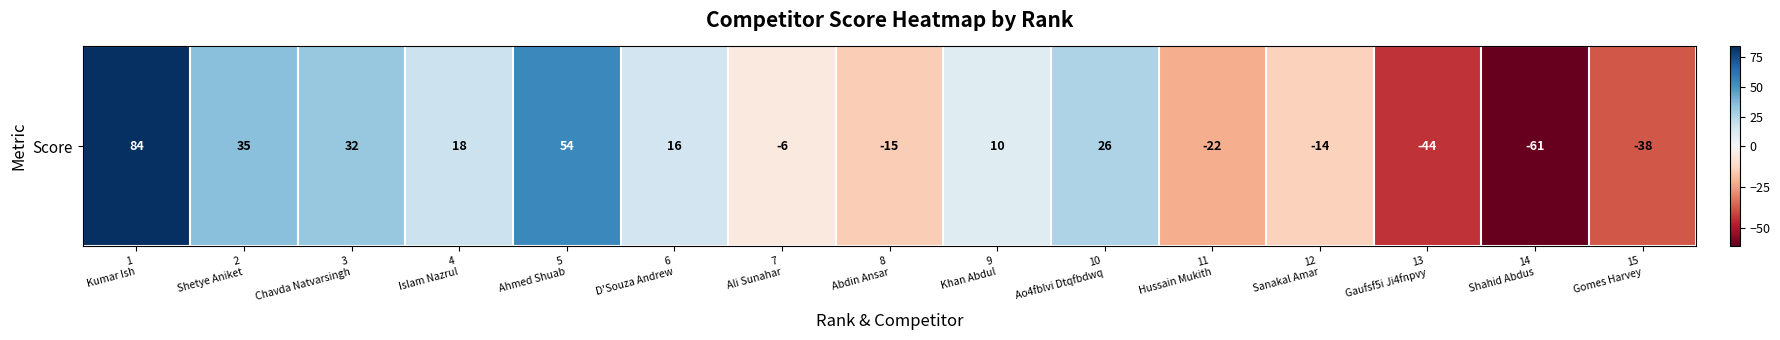

Count the number of categories in the chart.

15